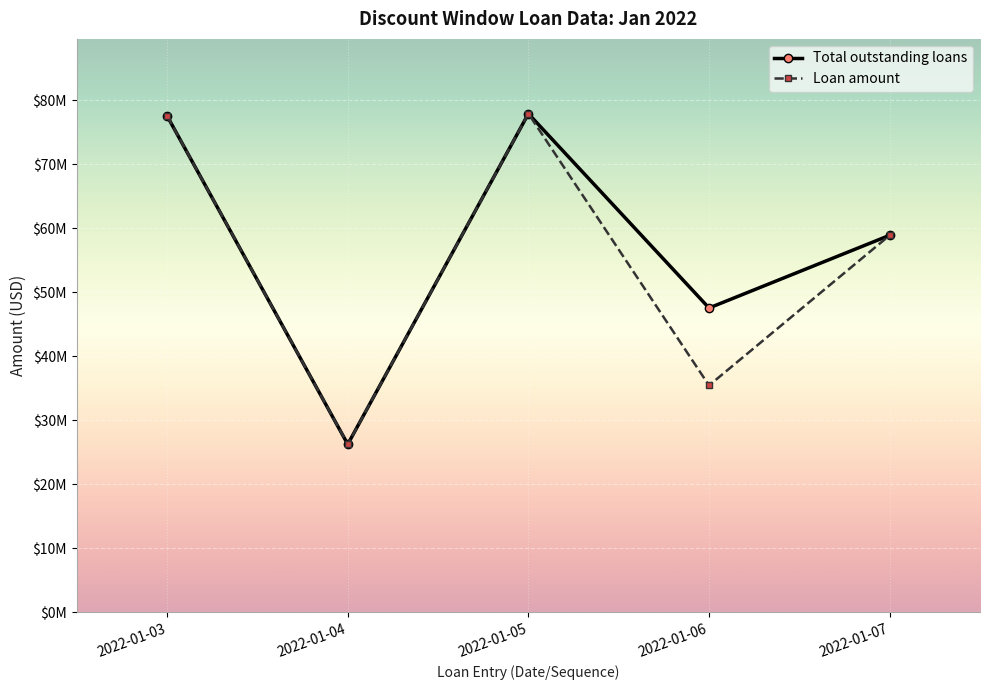

What is the highest value of the Loan amount series?

77910000